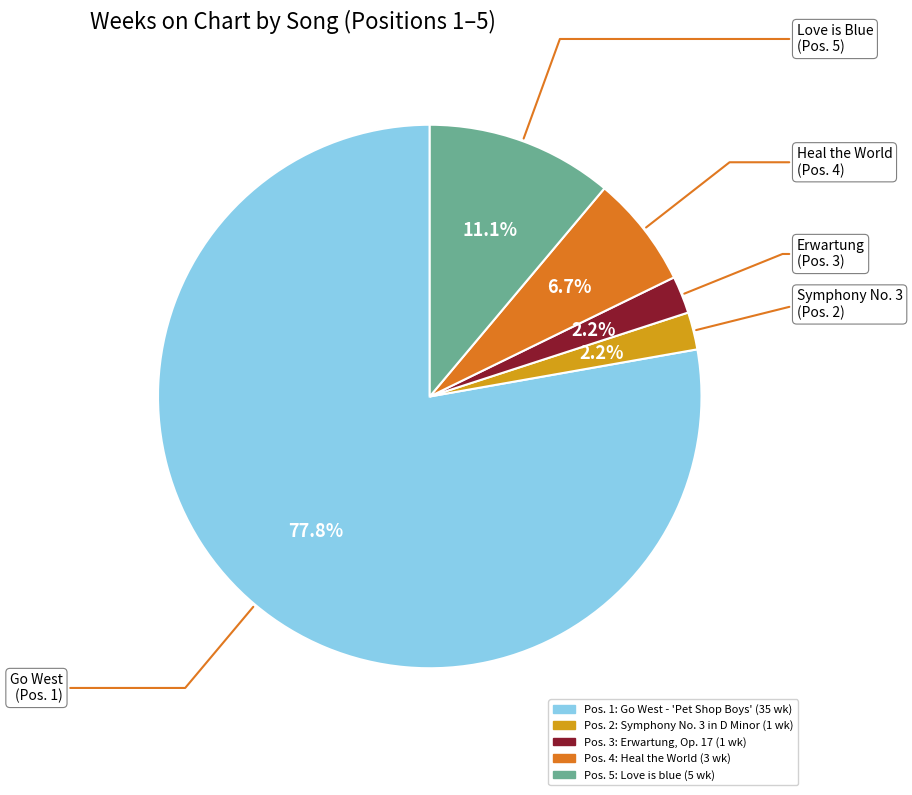

How many segments does this pie chart have?

5